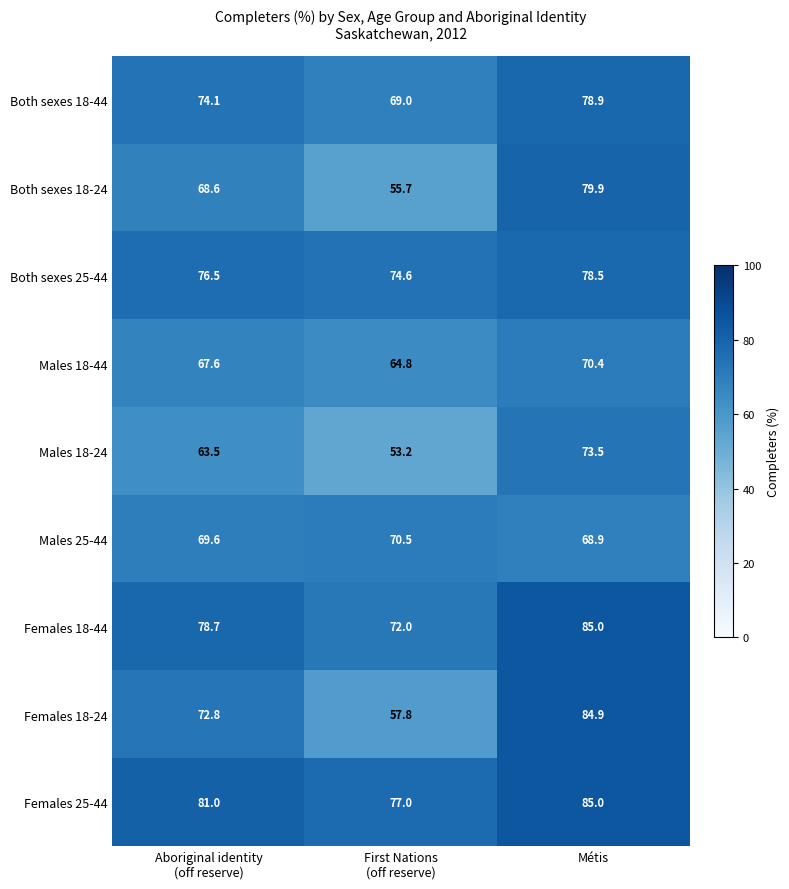

Which series changed the most between First Nations
(off reserve) and Métis?

Females 18-24